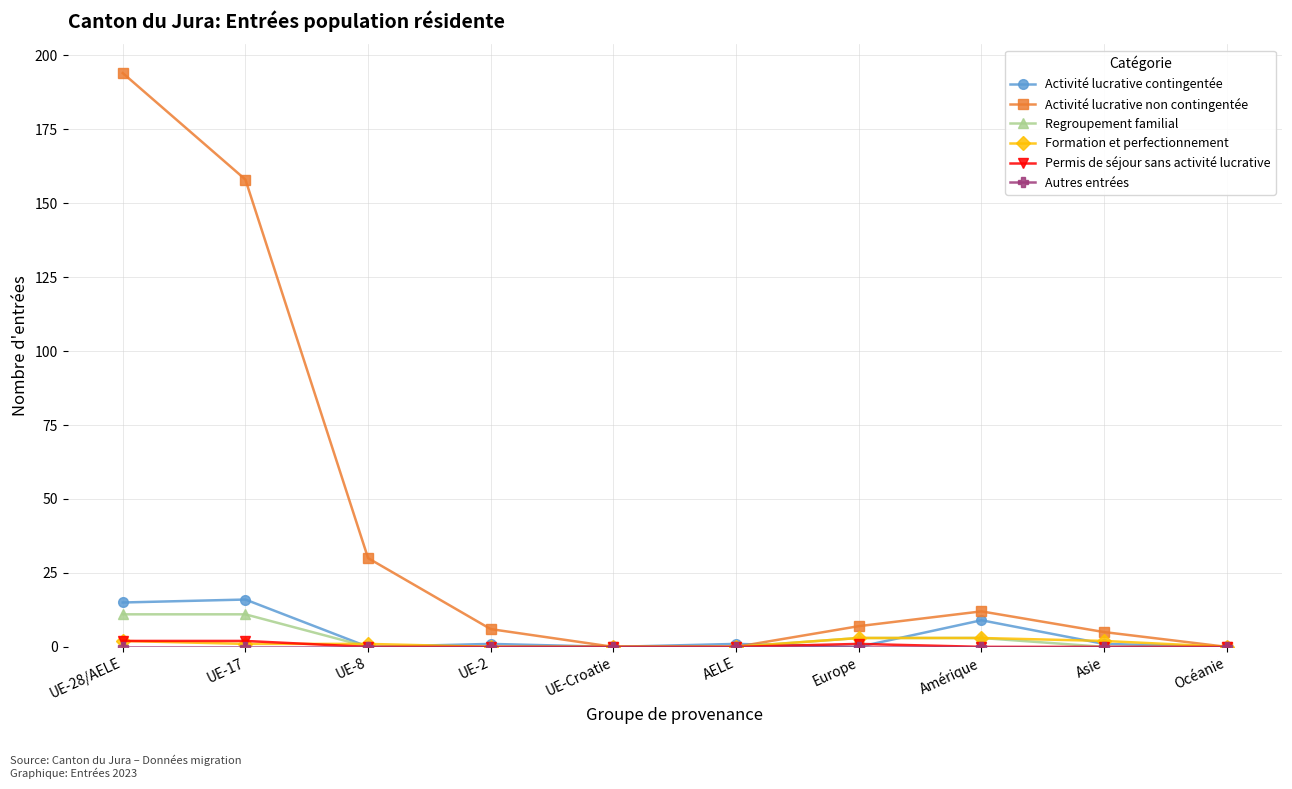

What is the difference between the maximum and minimum values in the Formation et perfectionnement series?

3